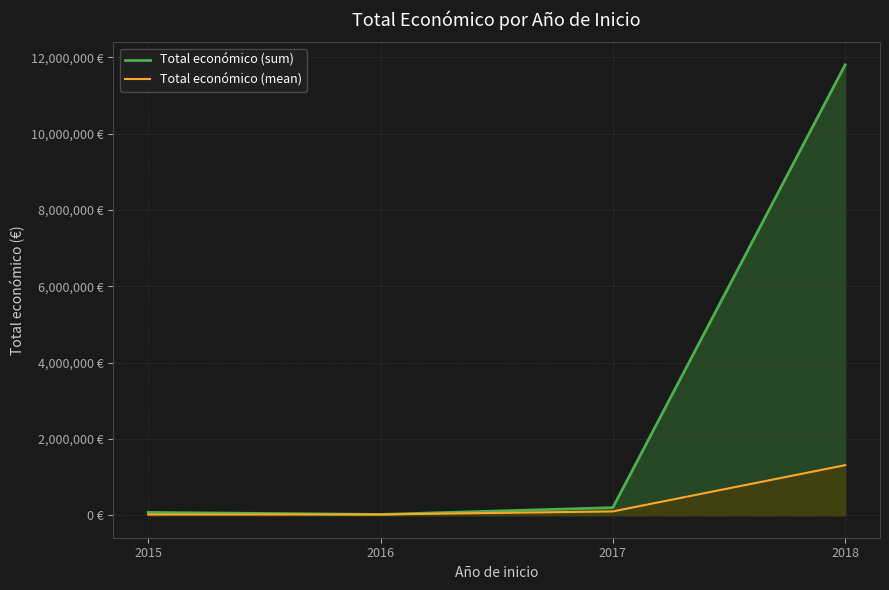

Rank the series at 2015 from highest to lowest value.

Total económico (sum), Total económico (mean)